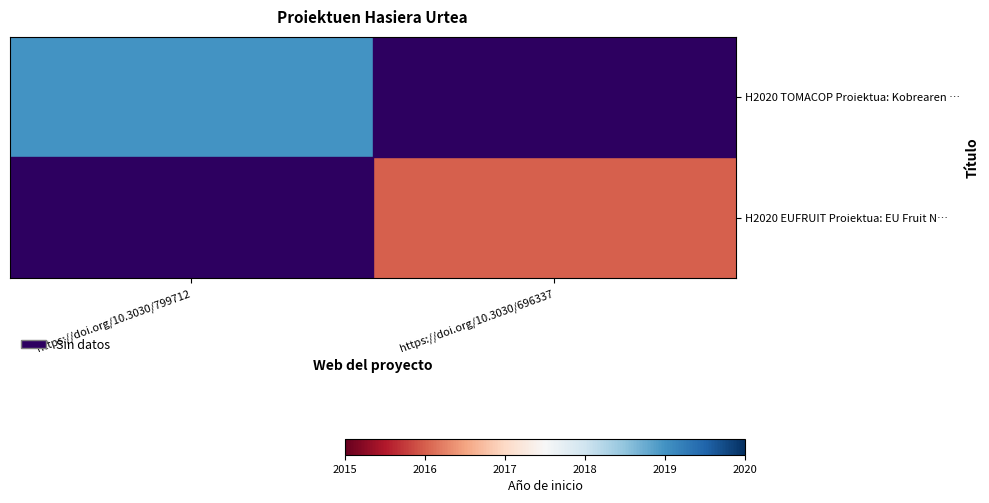

What is the total value across all series at https://doi.org/10.3030/799712?

2019